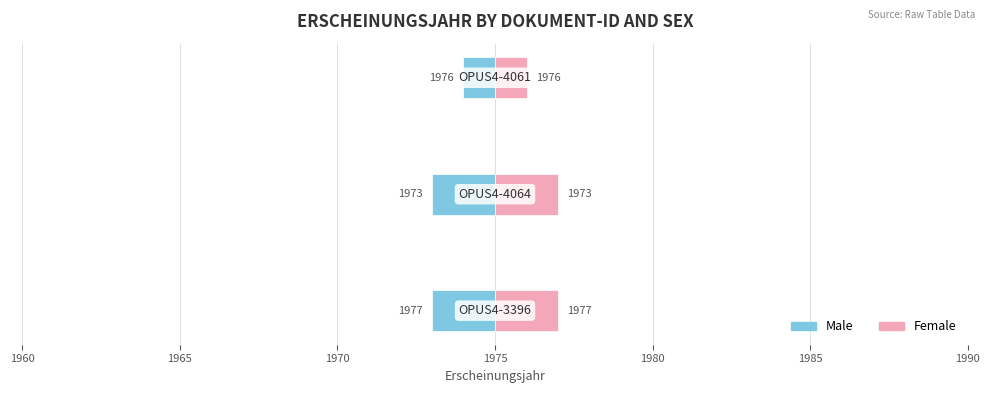

What is the value of the Female bar at the 1st from the left?

2